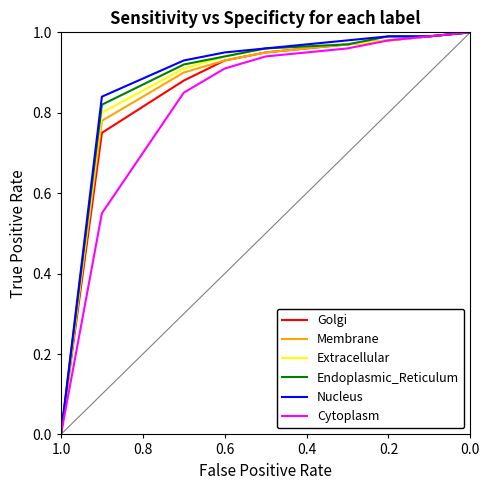

Is the value of Extracellular at 0.6 greater than the value of Endoplasmic_Reticulum at 8?

No